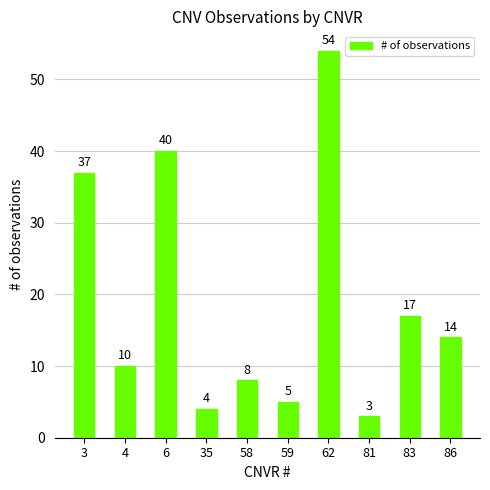

Which has a higher value, 3 or 58?

3